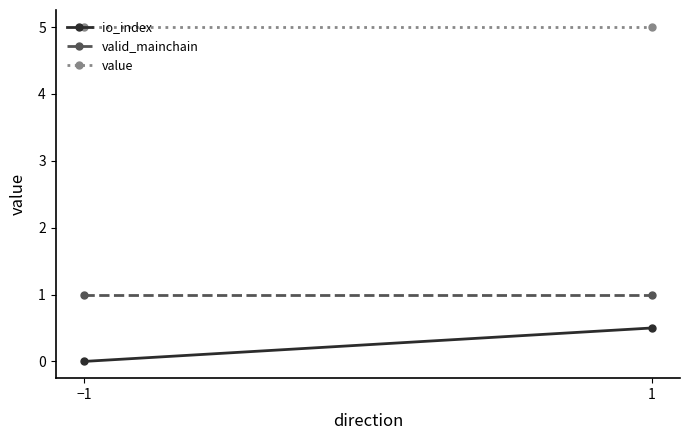

What is the sum of the value values at −1 and 1?

10.0